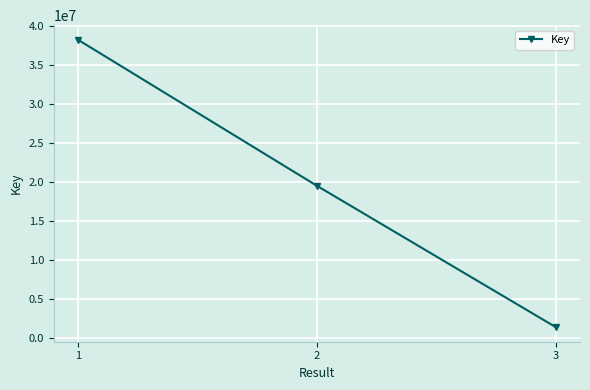

What is the value of the 3rd point from the left?

1306923